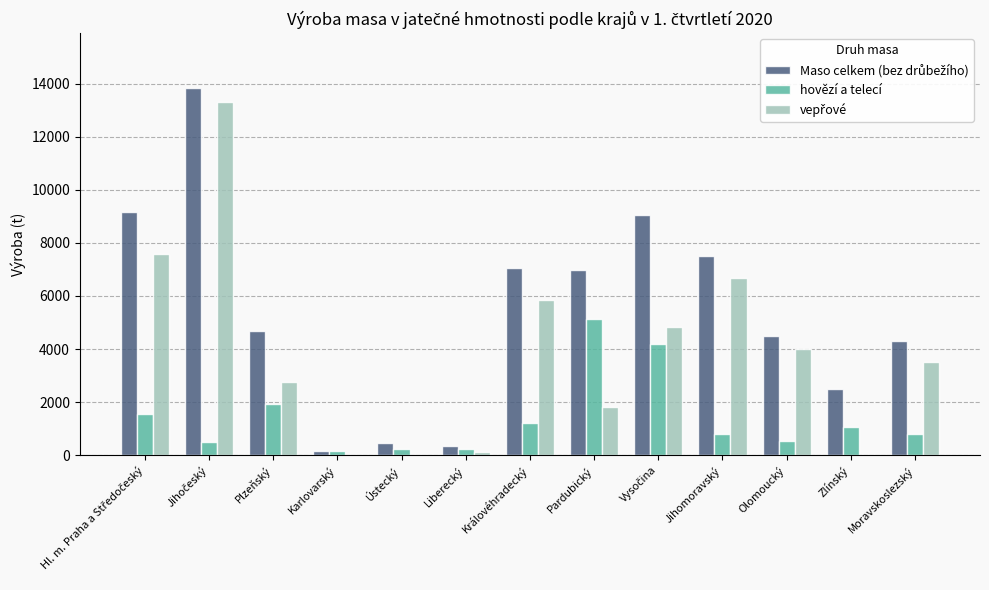

Are the bars grouped side by side (vs. stacked)?

Yes